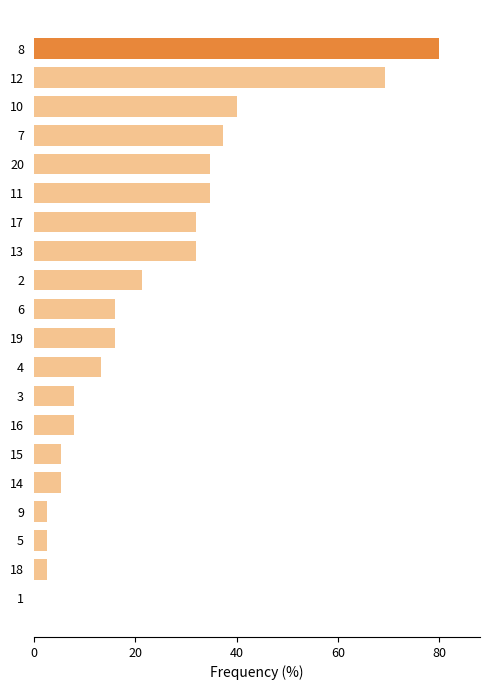

Reading left to right, list all the values displayed in this chart.

80.0	69.3	40.0	37.3	34.7	34.7	32.0	32.0	21.3	16.0	16.0	13.3	8.0	8.0	5.3	5.3	2.7	2.7	2.7	0.0